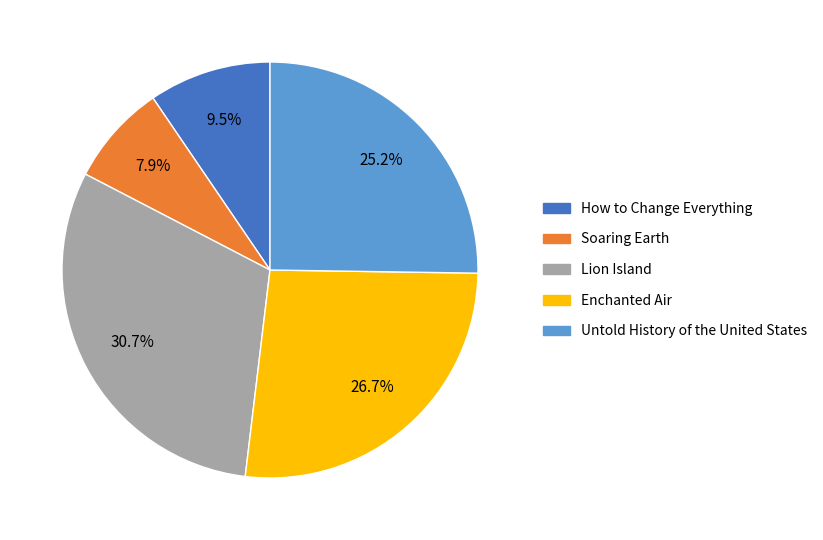

To the nearest percent, what is the difference between the Lion Island and Enchanted Air slice percentages?

4%